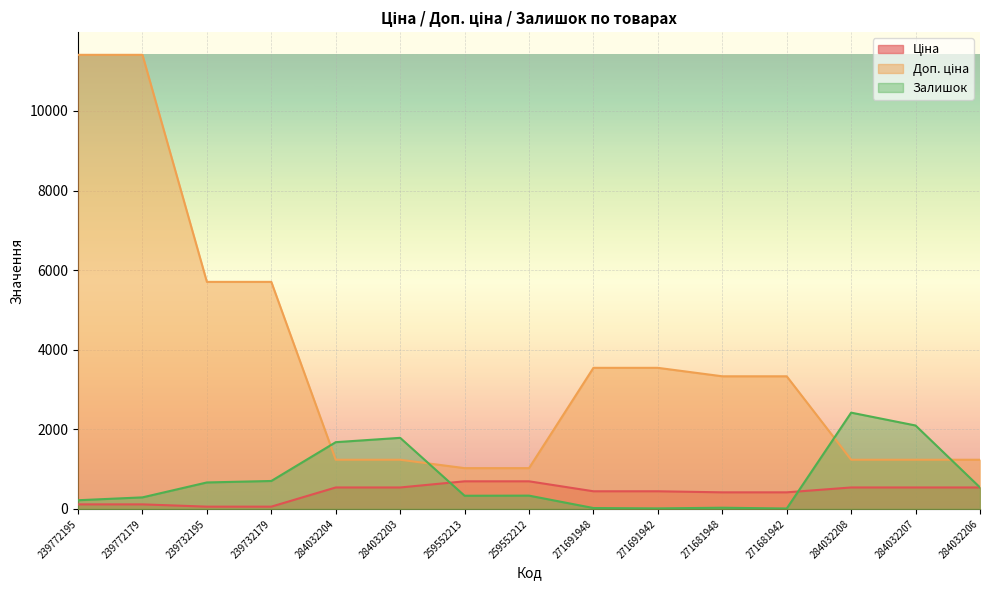

Which has a higher value, 271691942 or 271691948?

271691942